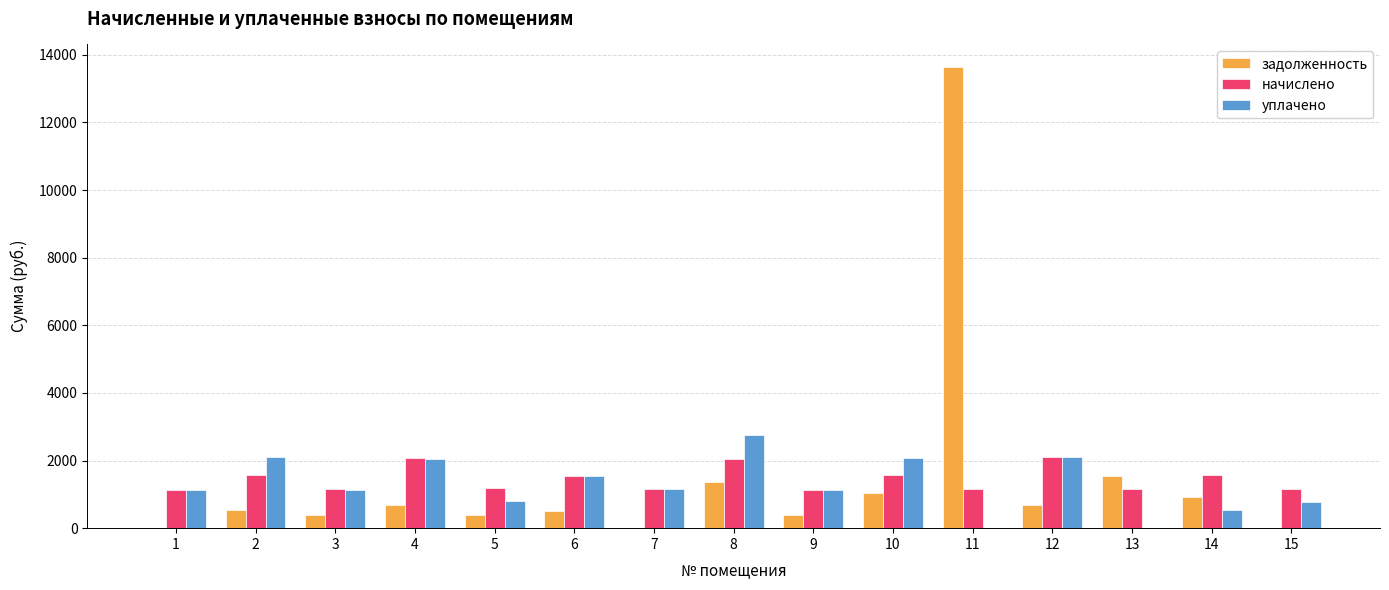

What is the sum of the начислено values at 3 and 11?

2330.2